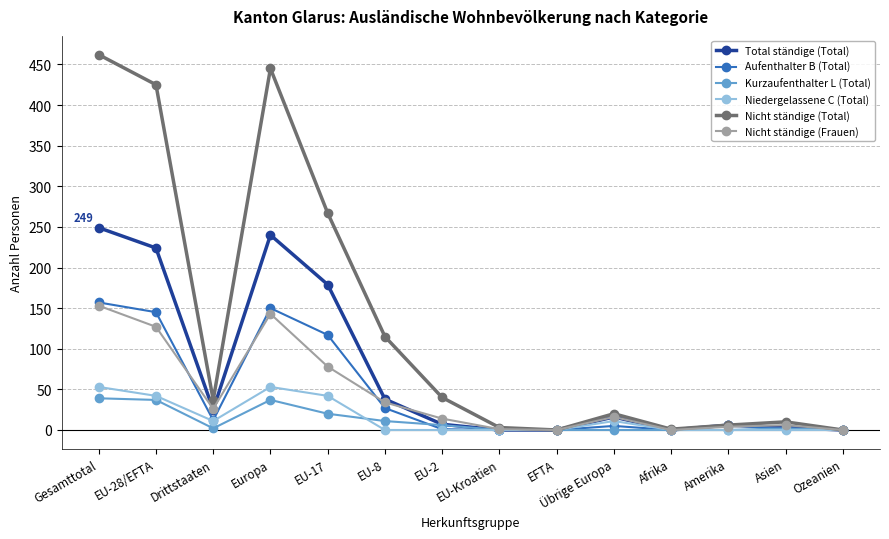

What is the label of the 4th point from the right?

Afrika